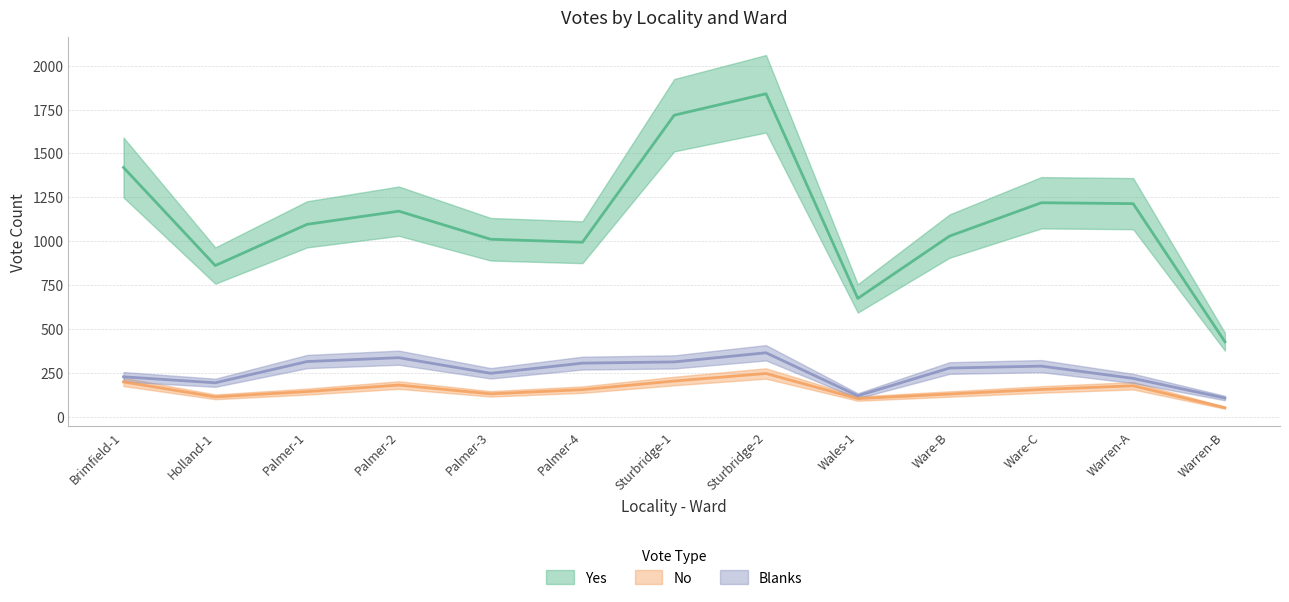

What is the spread (max minus min) of values at Brimfield-1?

1222